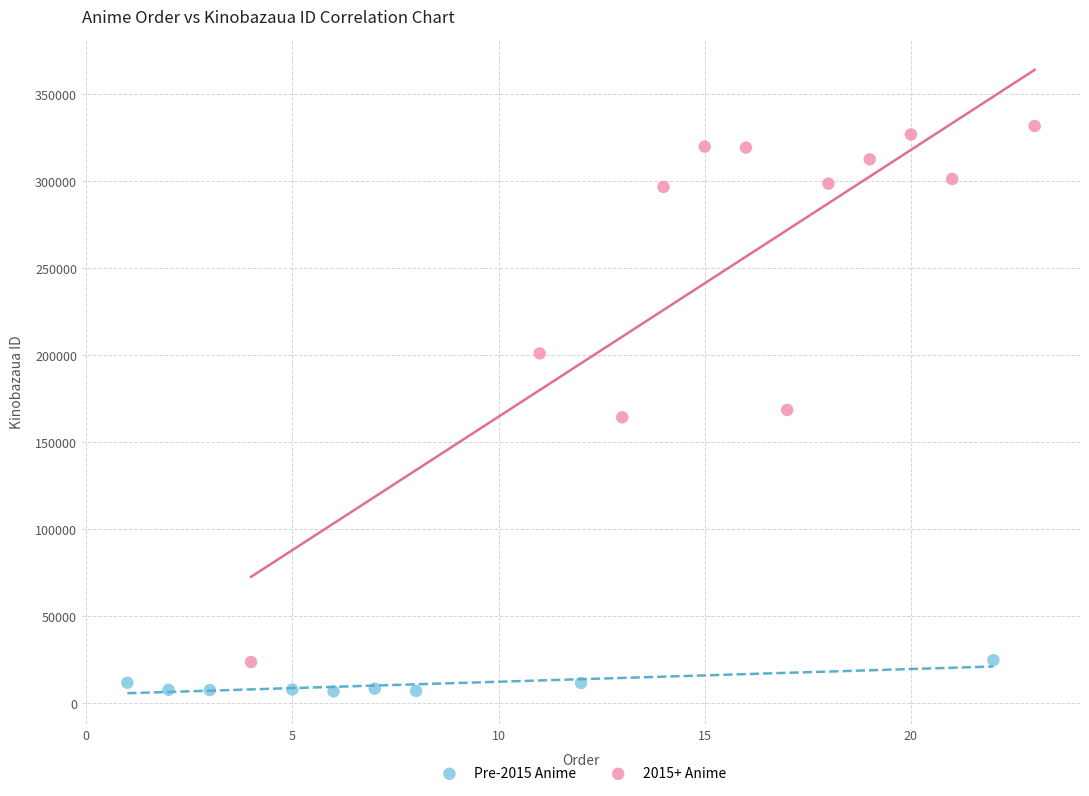

Which series reaches the maximum Y coordinate?

2015+ Anime